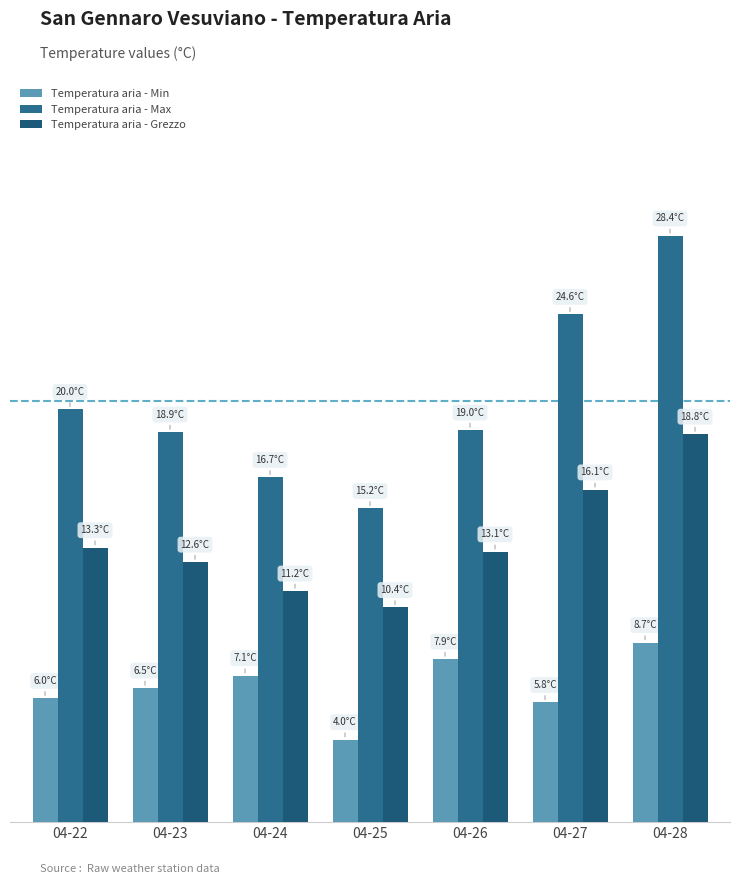

True or false: Temperatura aria - Max has a value of 9.2 at 04-24.

False